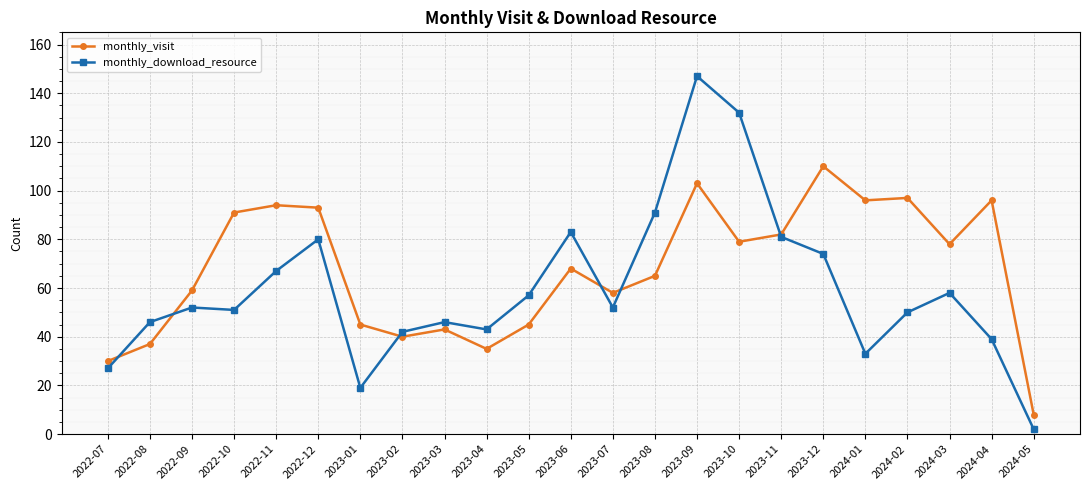

What are all the series names shown in the legend?

monthly_visit, monthly_download_resource